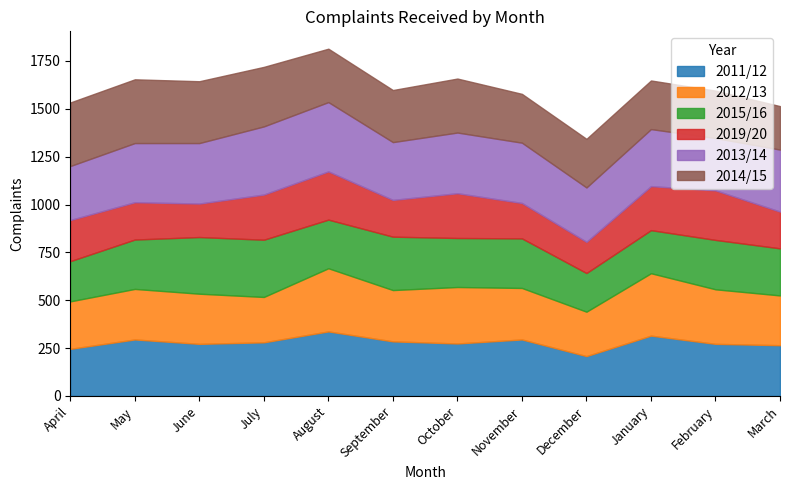

The 2015/16 series shows 296 at June. True or false?

True